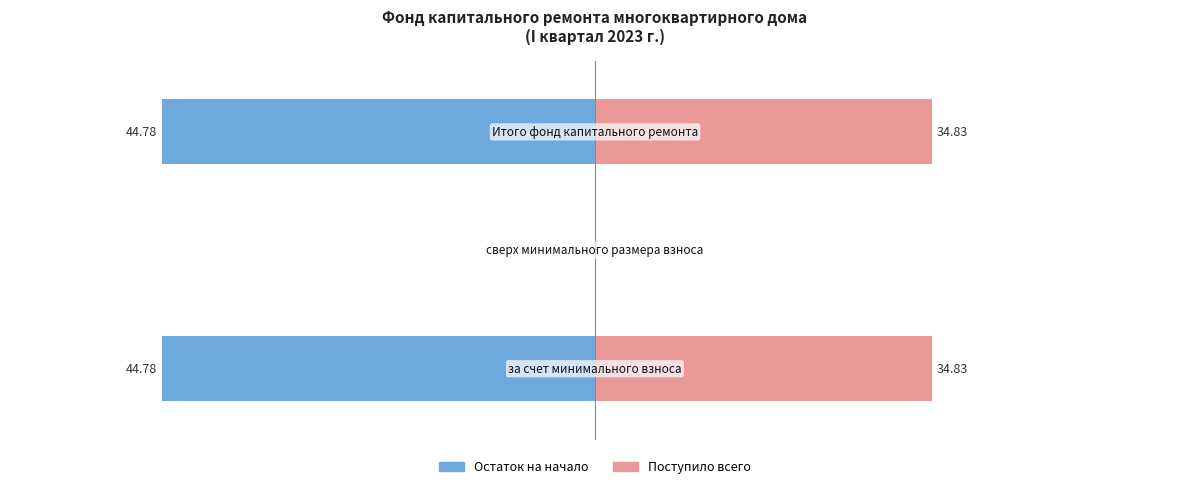

Reading right to left, list all the values displayed in this chart.

Остаток на начало: -44.8	0.0	-44.8
Поступило всего: 34.8	0.0	34.8